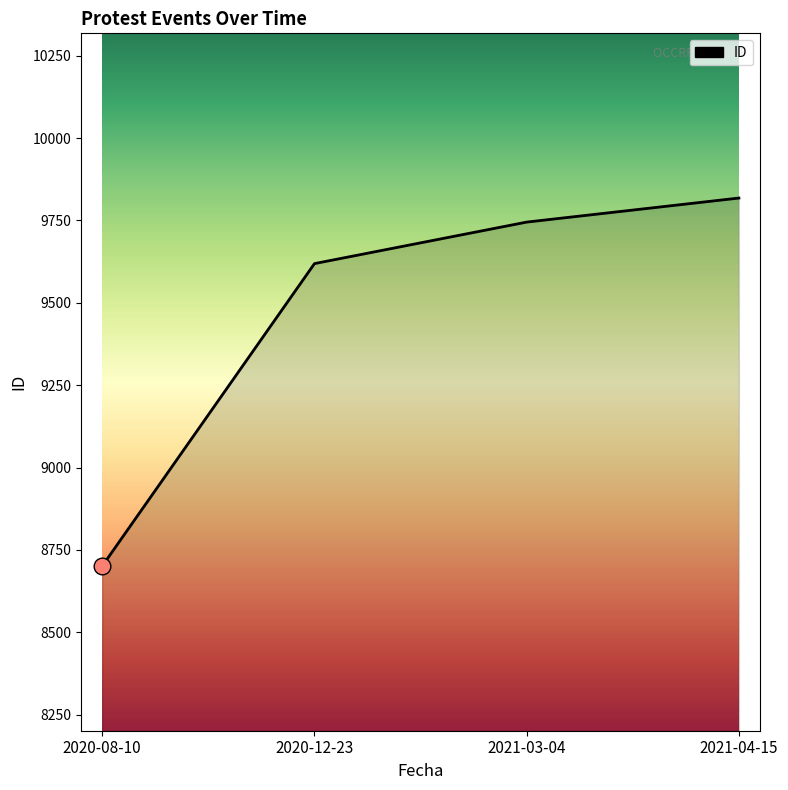

Rank the categories by value from highest to lowest.

2021-04-15, 2021-03-04, 2020-12-23, 2020-08-10